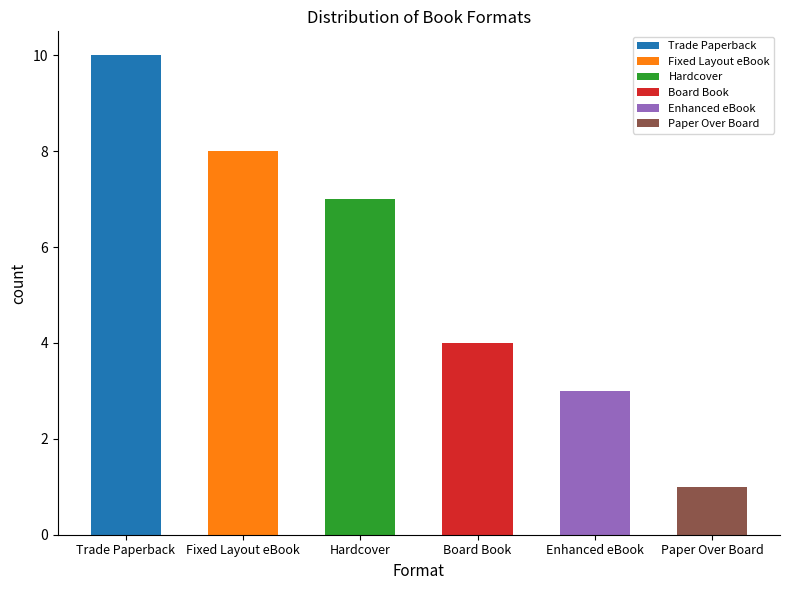

Count the number of categories in the chart.

6